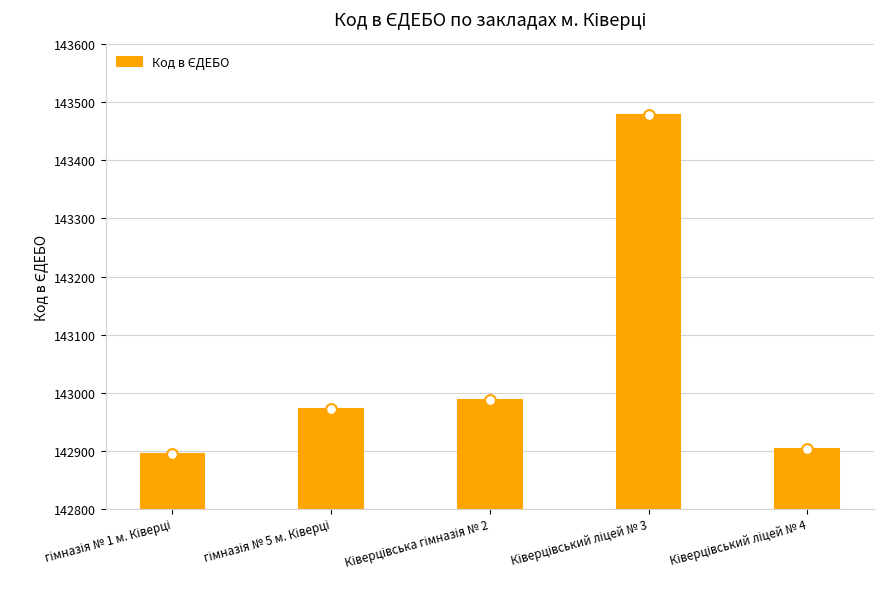

Which has a higher value, Ківерцівський ліцей № 4 or Ківерцівський ліцей № 3?

Ківерцівський ліцей № 3